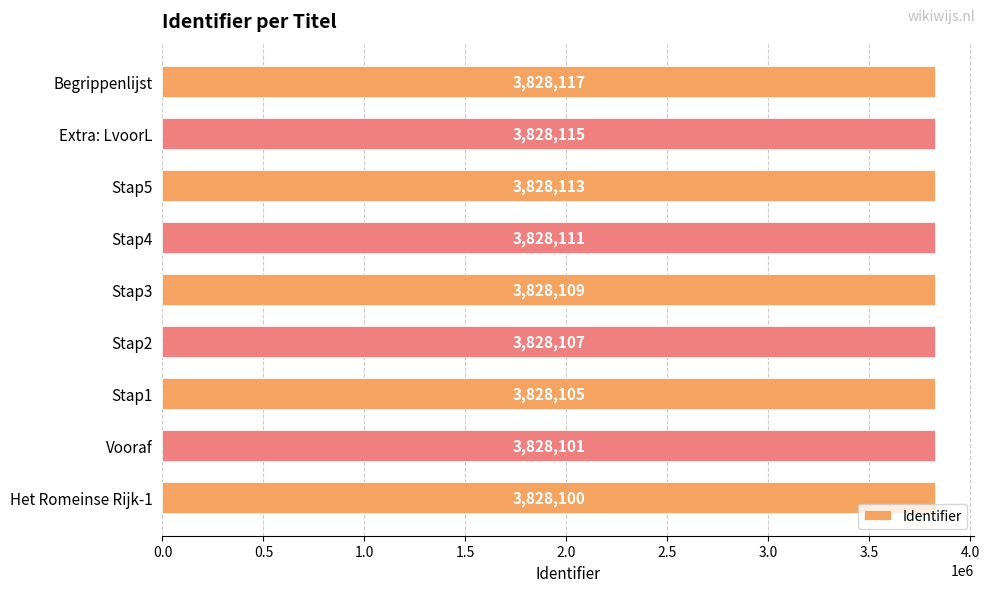

At which label is the value closest to 3828108?

Stap2